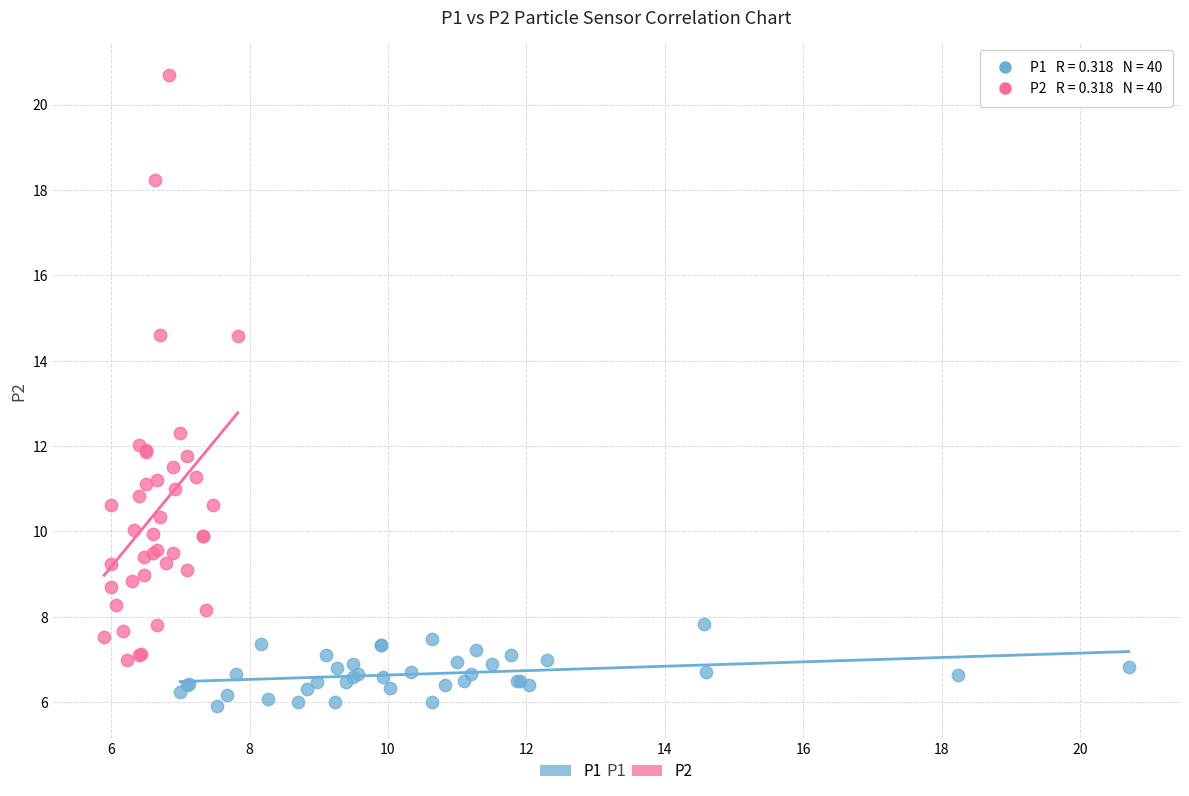

Which series contains the lowest Y value?

P1